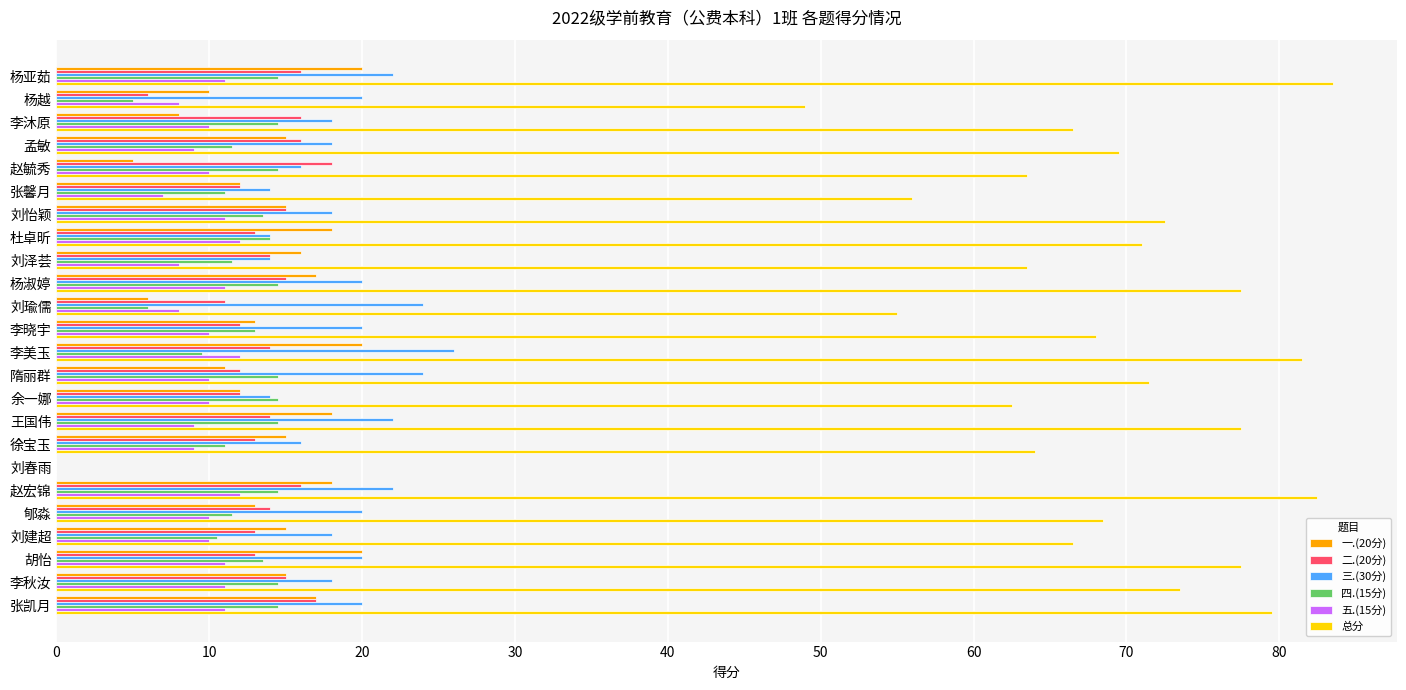

The value of 五.(15分) at 王国伟 is 3.4. True or false?

False